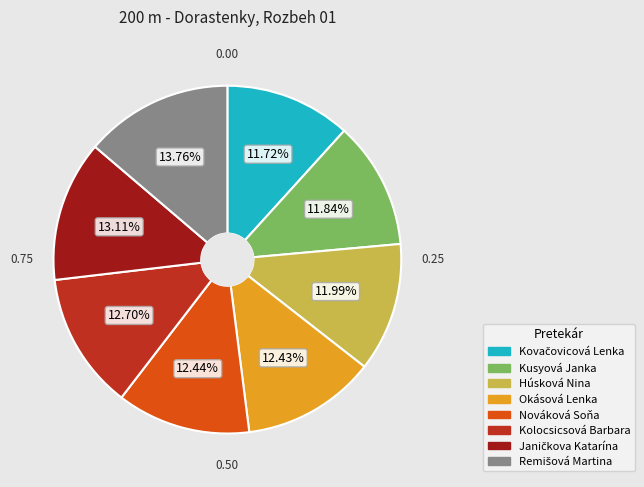

Does any single category account for the majority?

No